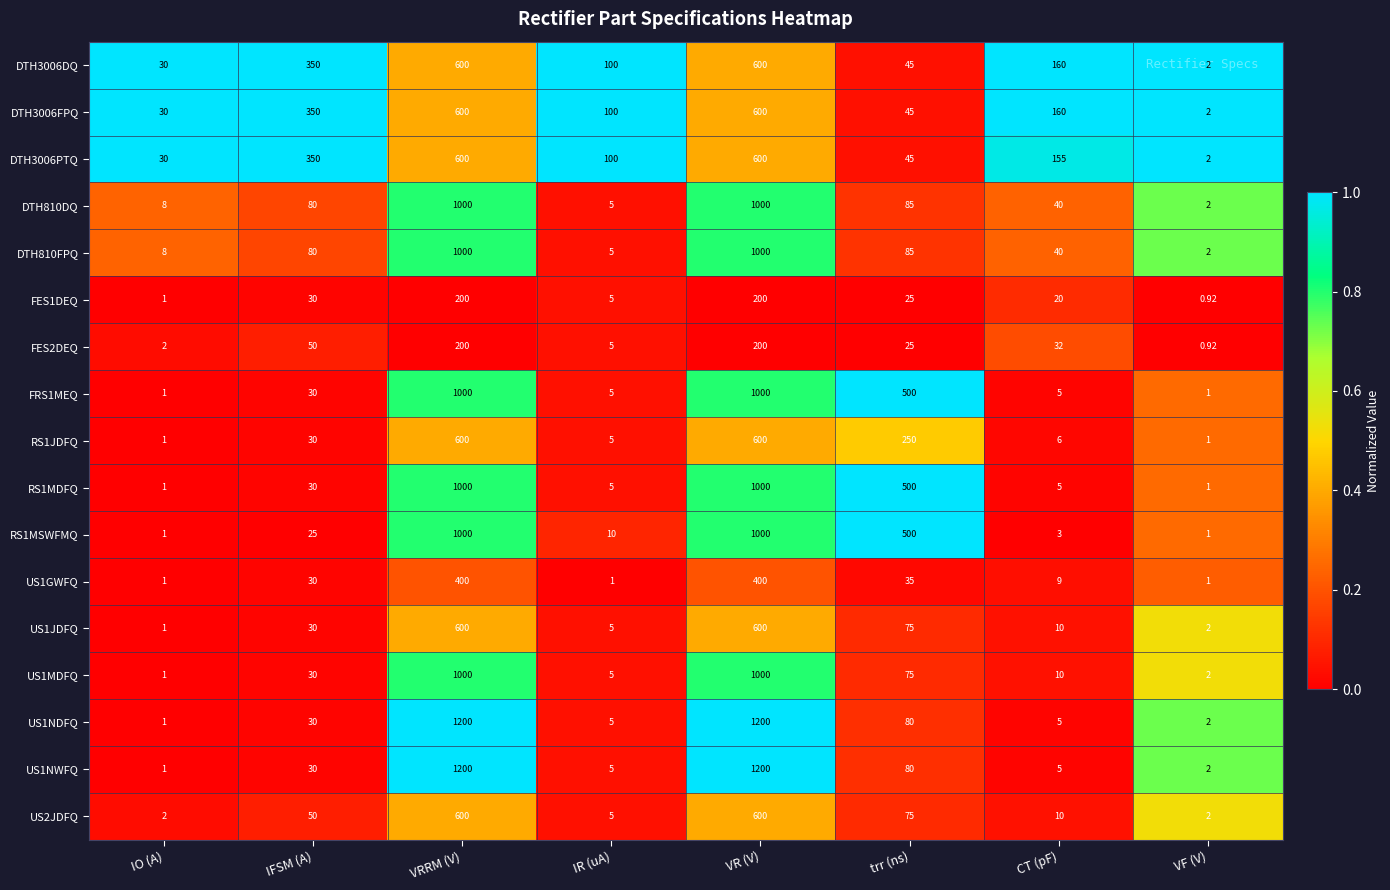

Which category has the lowest value in the DTH3006DQ series?

VF (V)